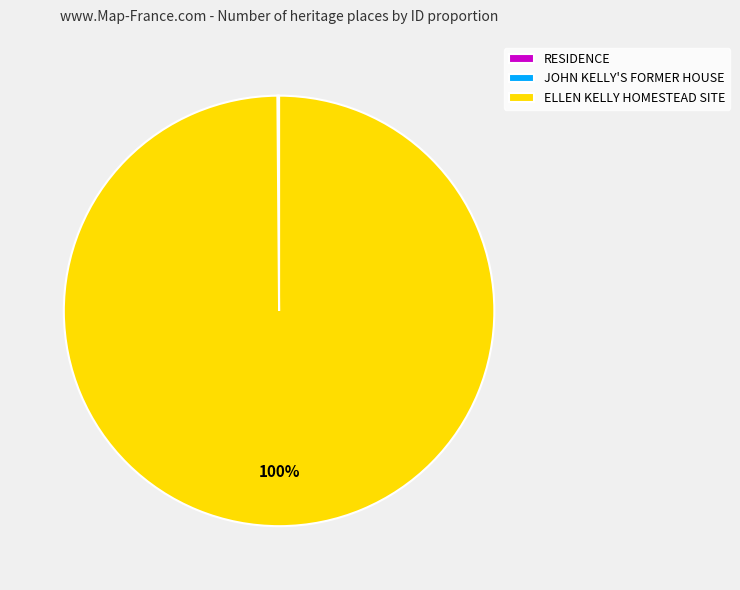

What percentage is the ELLEN KELLY HOMESTEAD SITE slice, to the nearest percent?

100%